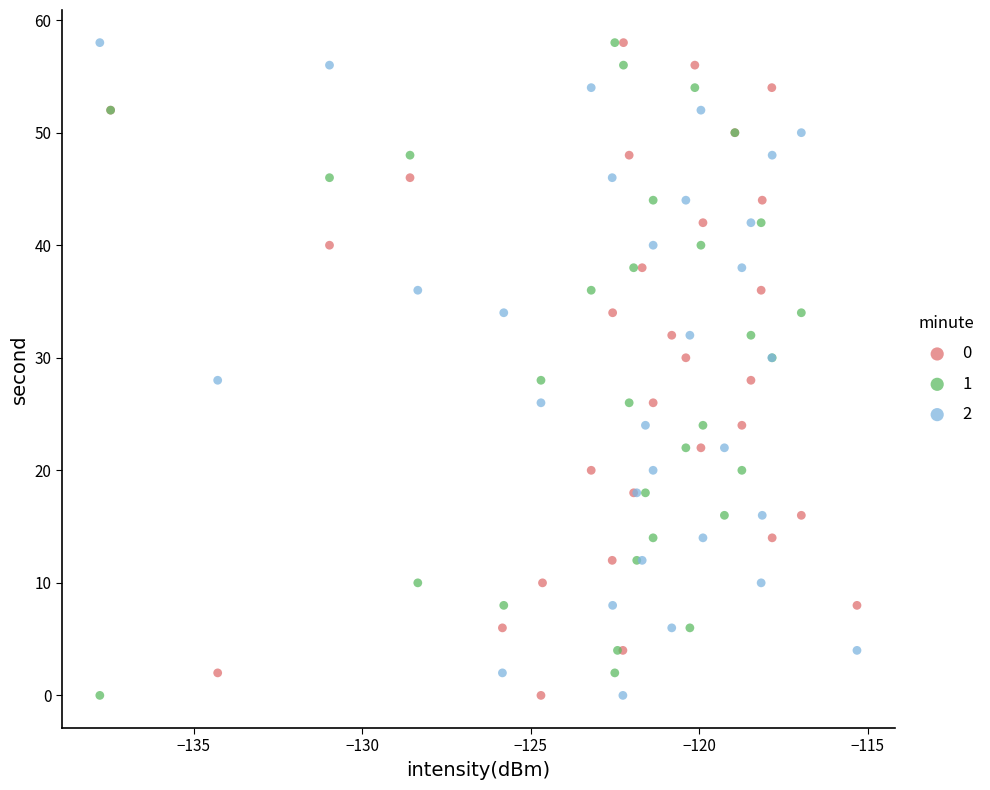

What are all the series names shown in the legend?

0, 1, 2